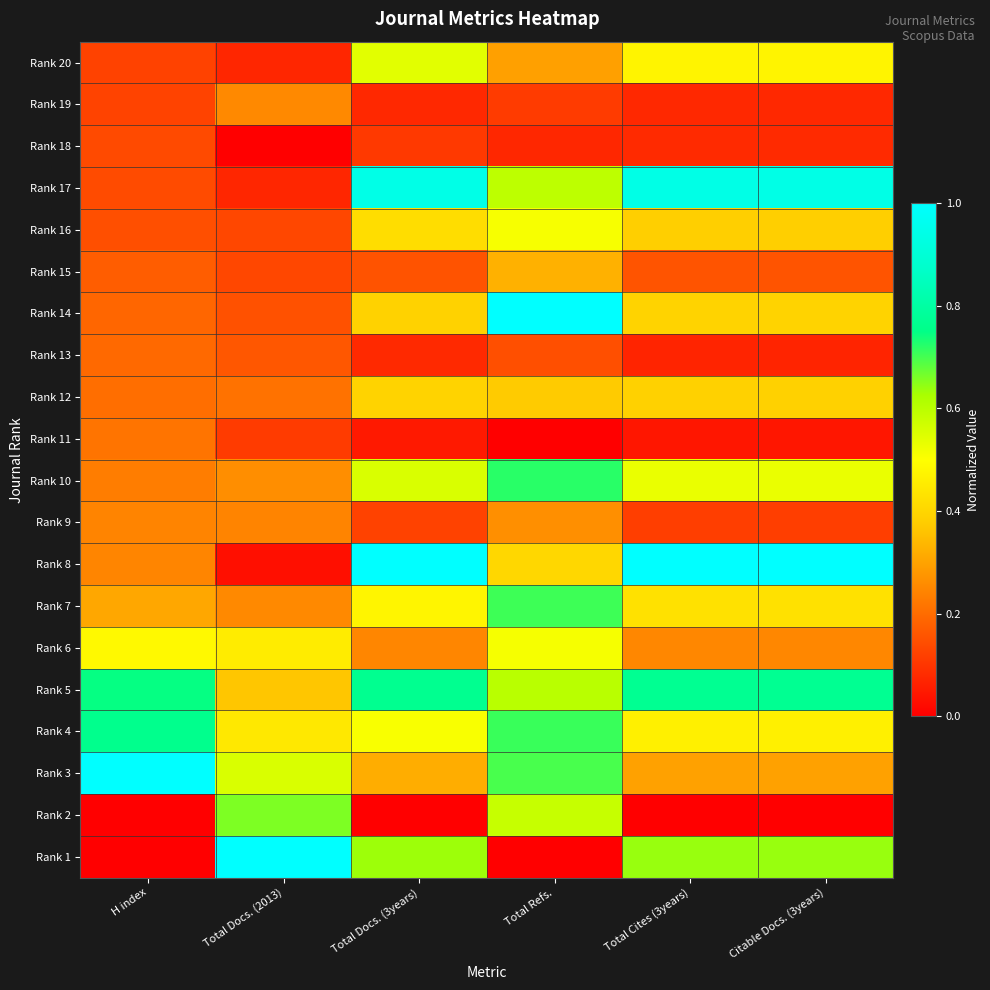

What is the greatest value displayed?

1.0